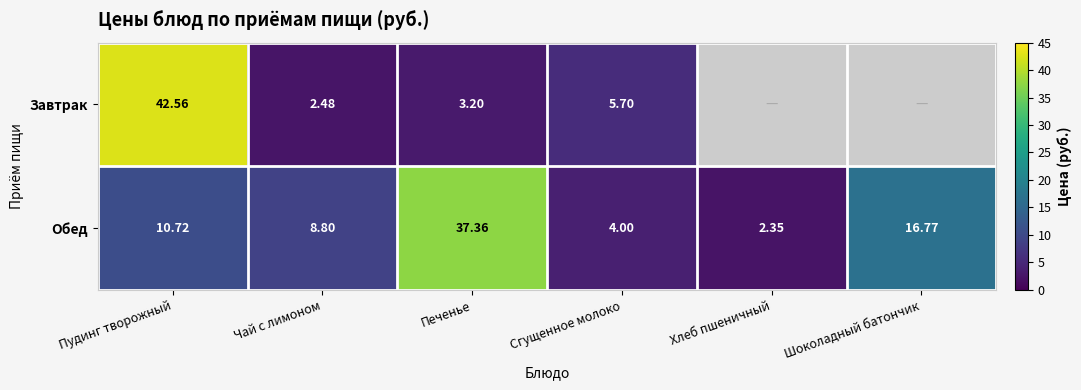

Is the value of Обед at Хлеб пшеничный greater than the value of Завтрак at Печенье?

No